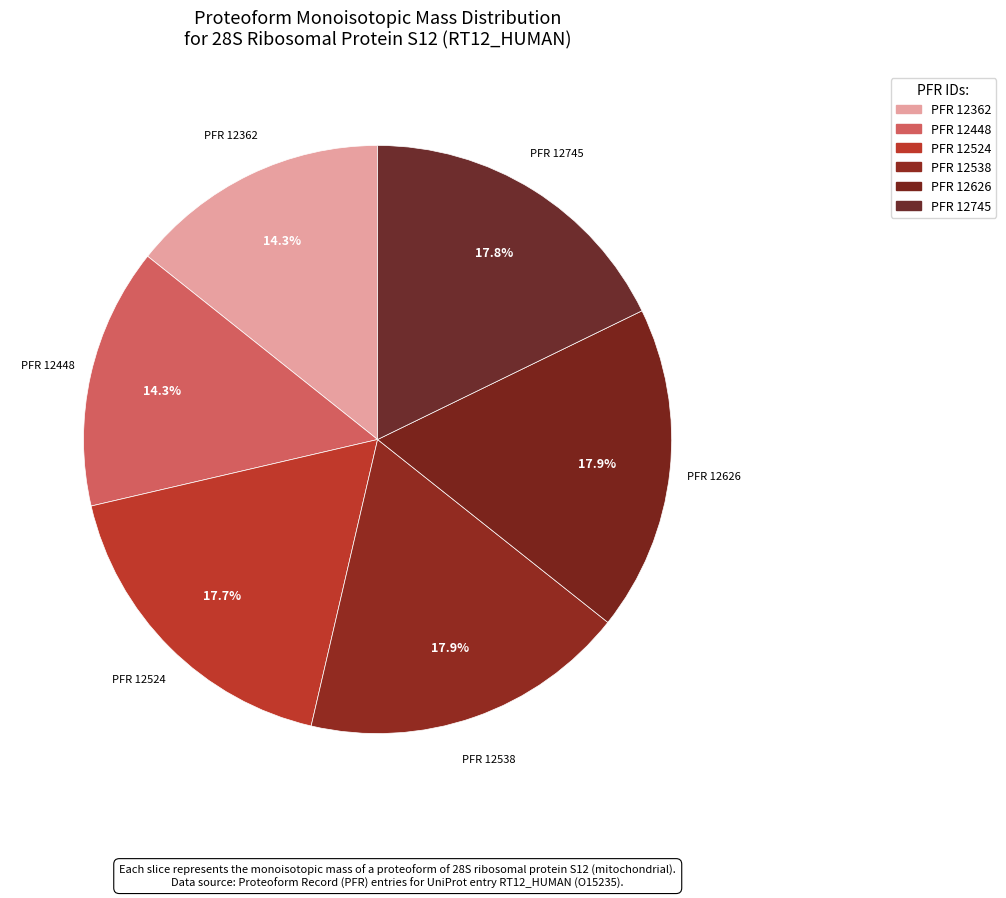

To the nearest percent, what is the difference between the largest and smallest slice percentages?

4%